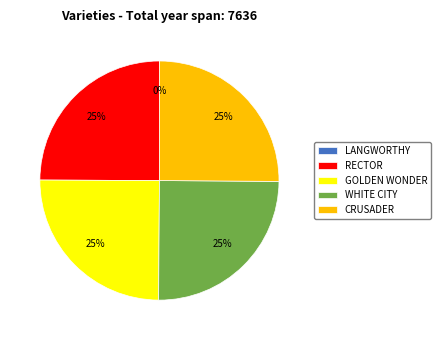

Is there a majority slice in this chart?

No